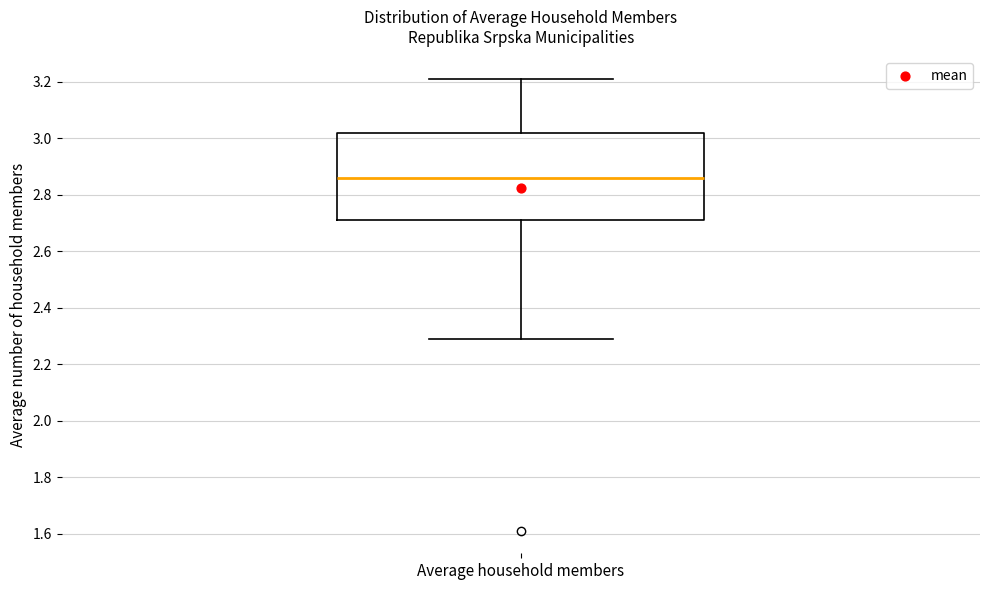

Read this box plot against the y-axis: the position of the median line, the range covered by the box, and the ends of both whiskers. The values are not printed on the chart, so give them approximately, as read against the axis.

median 2.86, box 2.72 to 3.02, whiskers 2.30 to 3.22